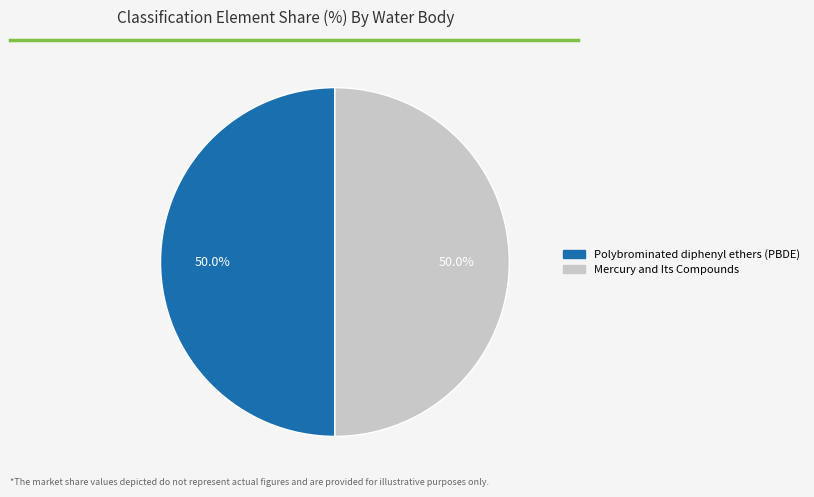

Is the sum of Mercury and Its Compounds and Polybrominated diphenyl ethers (PBDE) greater than half?

Yes